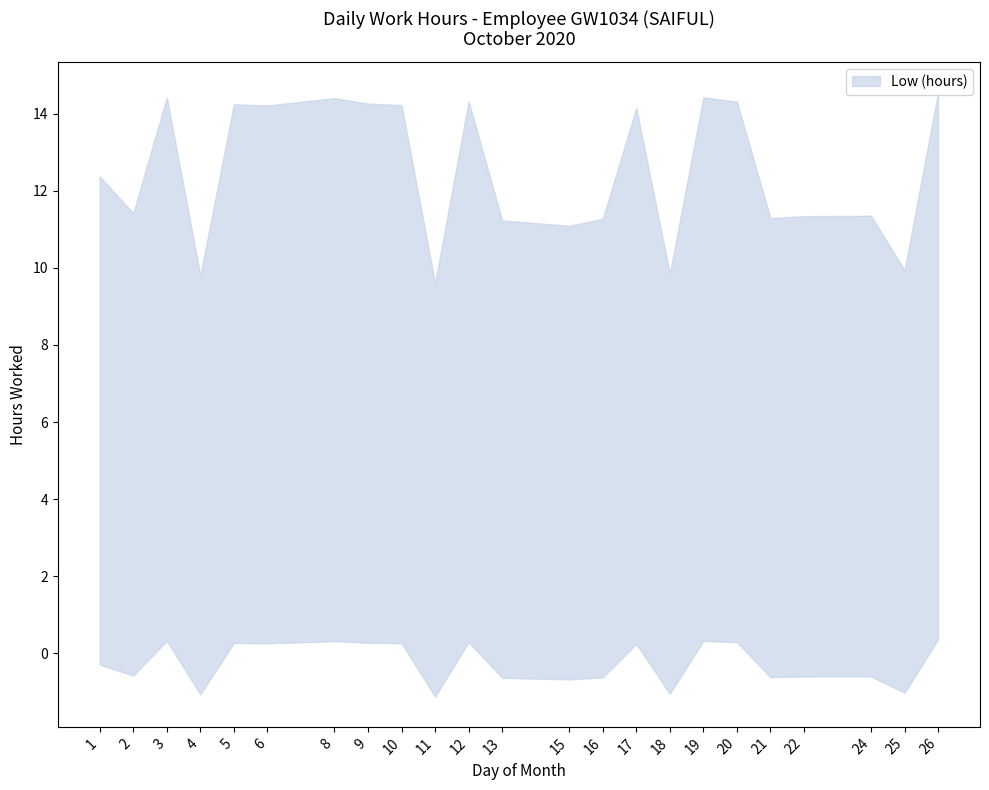

What value does the data have at 16?

11.3